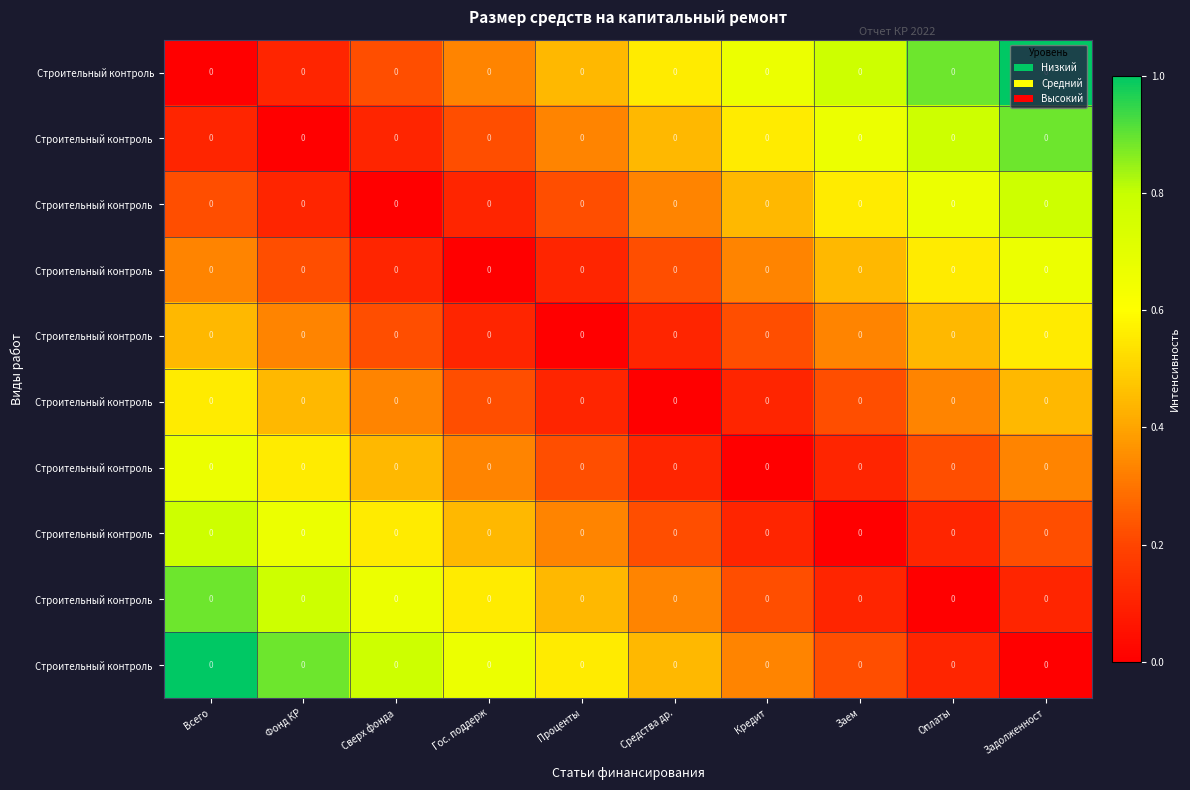

At how many categories does at least one series exceed 0?

10